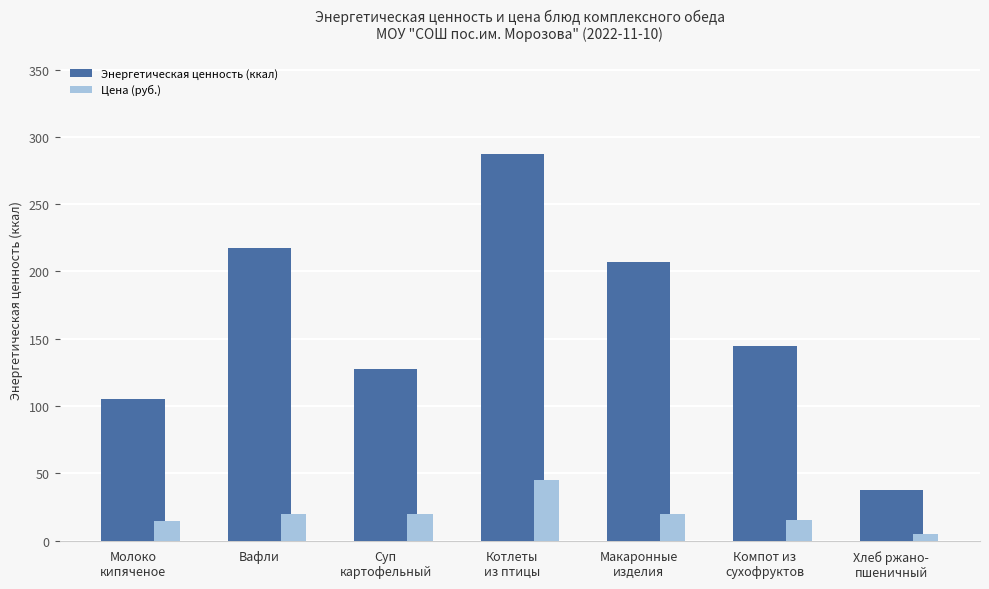

True or false: Энергетическая ценность (ккал) has a value of 217.7 at Вафли.

True